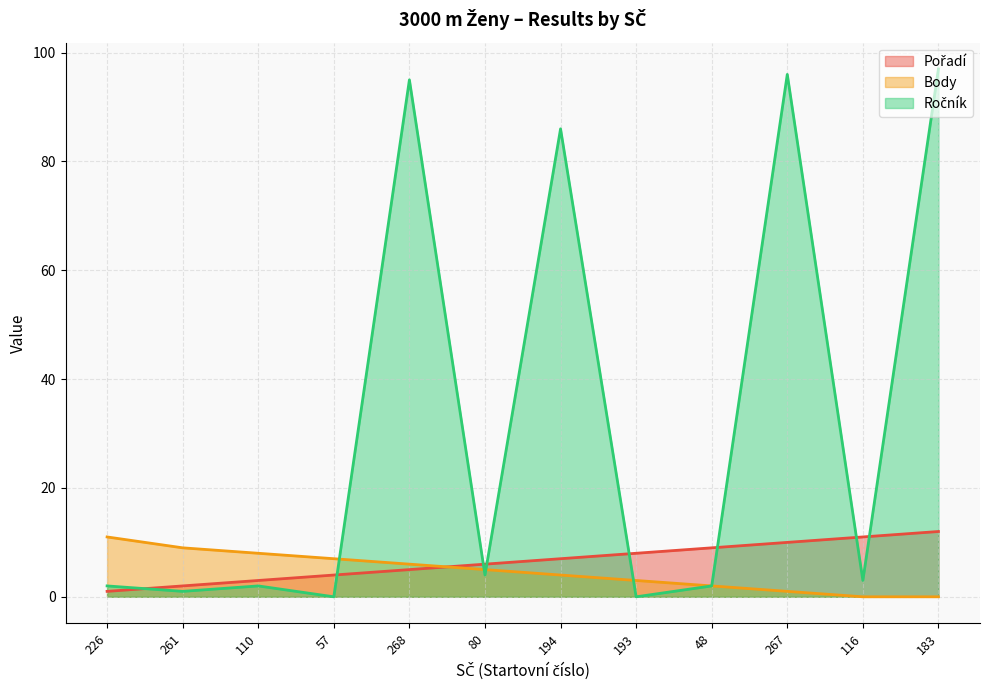

Reading left to right, list all the values displayed in this chart.

Pořadí: 226=1	261=2	110=3	57=4	268=5	80=6	194=7	193=8	48=9	267=10	116=11	183=12
Body: 226=11	261=9	110=8	57=7	268=6	80=5	194=4	193=3	48=2	267=1	116=0	183=0
Ročník: 226=2	261=1	110=2	57=0	268=95	80=4	194=86	193=0	48=2	267=96	116=3	183=97